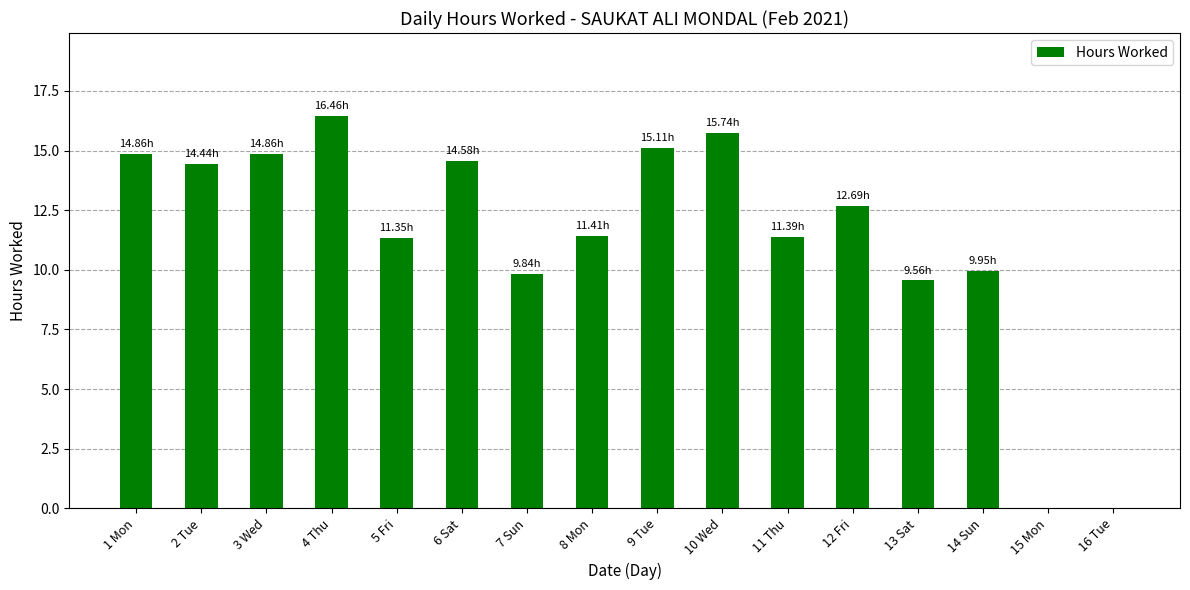

Which has a higher value, 6 Sat or 7 Sun?

6 Sat